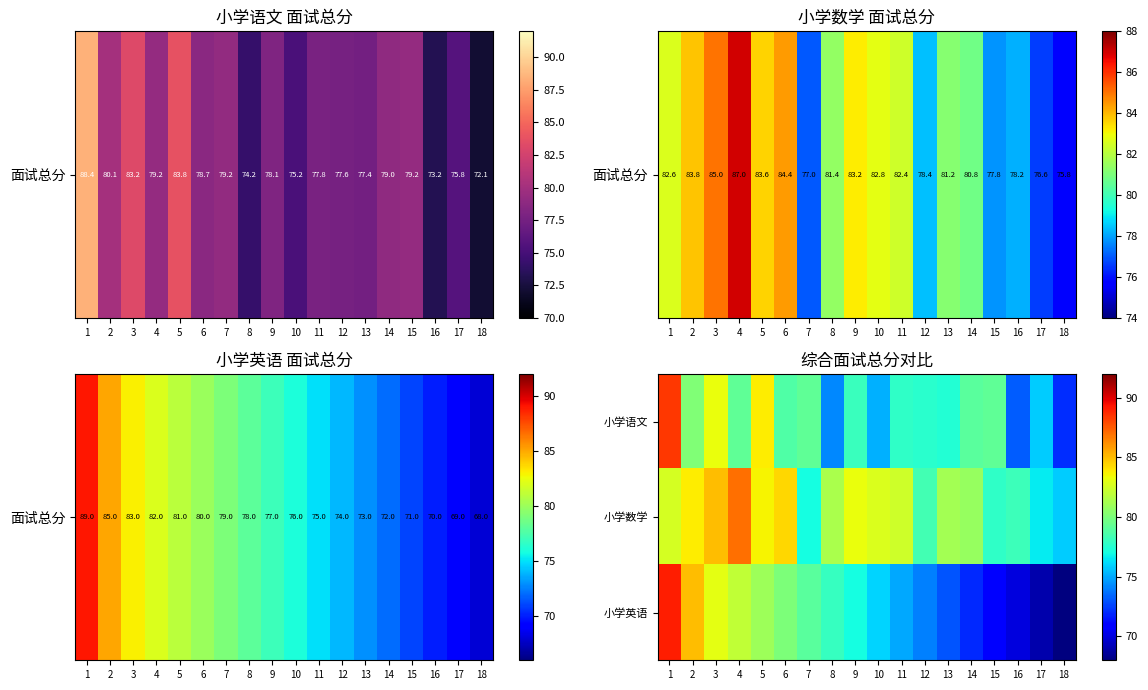

Which category has the highest value across all series?

1